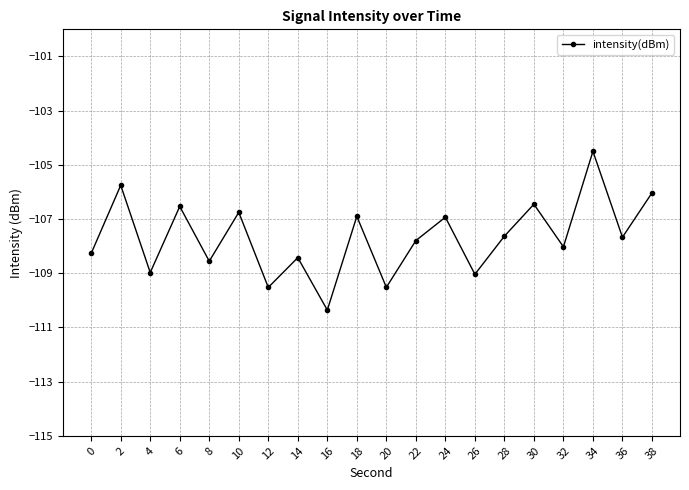

What is the value of the 17th point from the left?

-108.0